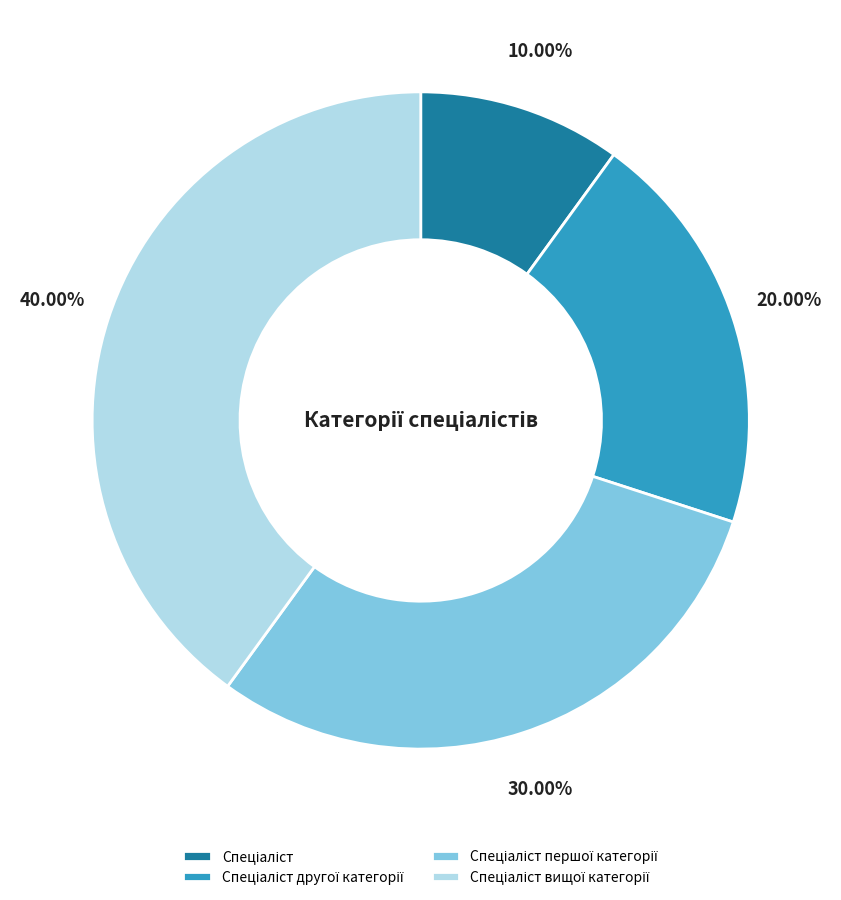

Is there any slice that represents more than half of the pie?

No